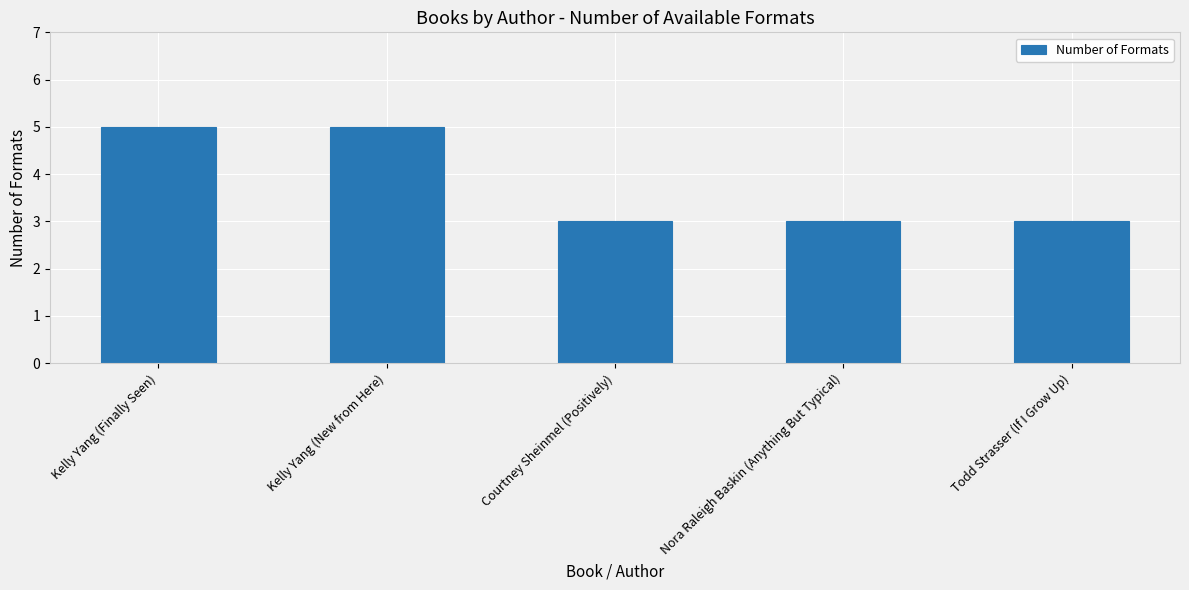

True or false: the data shows 2 at Nora Raleigh Baskin (Anything But Typical).

False